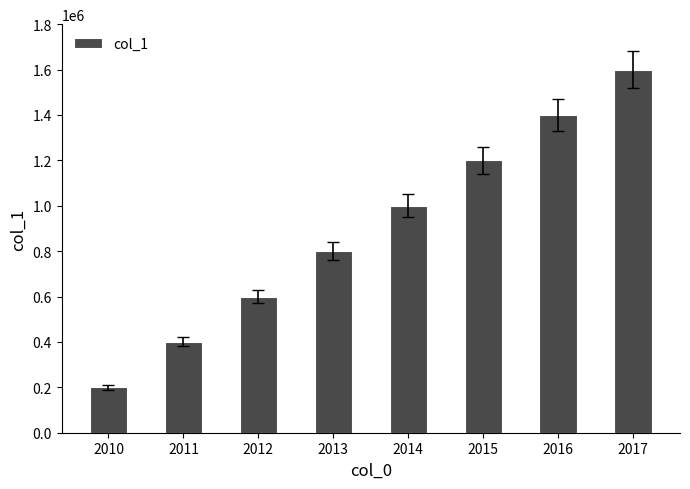

What is the smallest value displayed?

200000